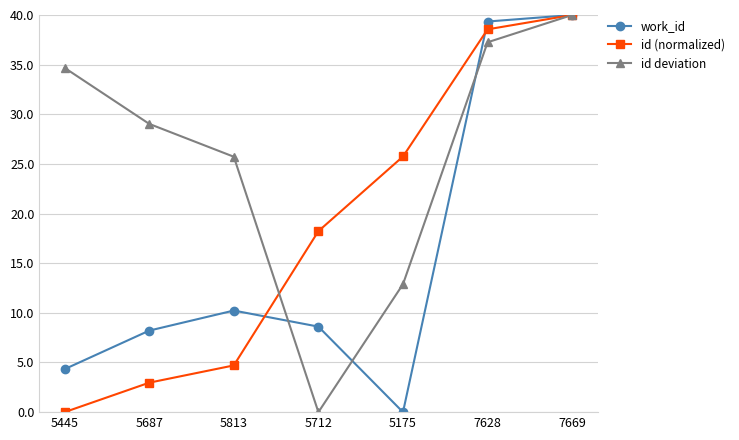

What is the difference between the maximum and minimum values in the id (normalized) series?

40.0